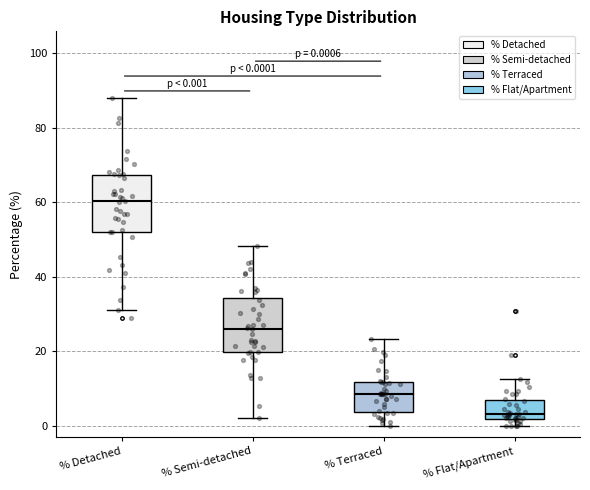

Which box has the highest median line?

% Detached